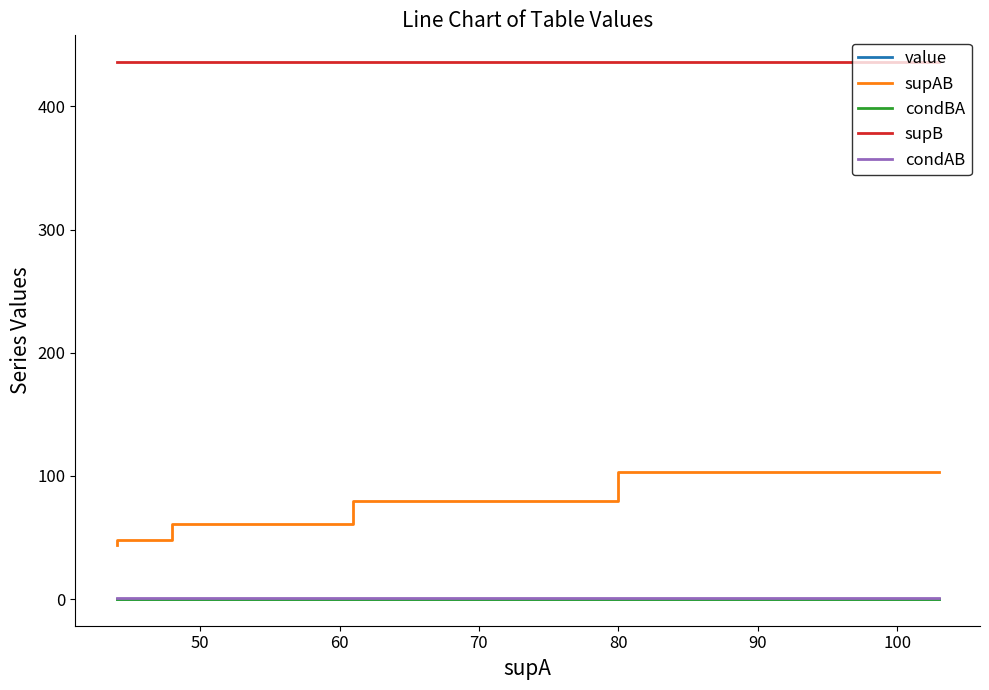

True or false: condAB and supB cross at least once.

False